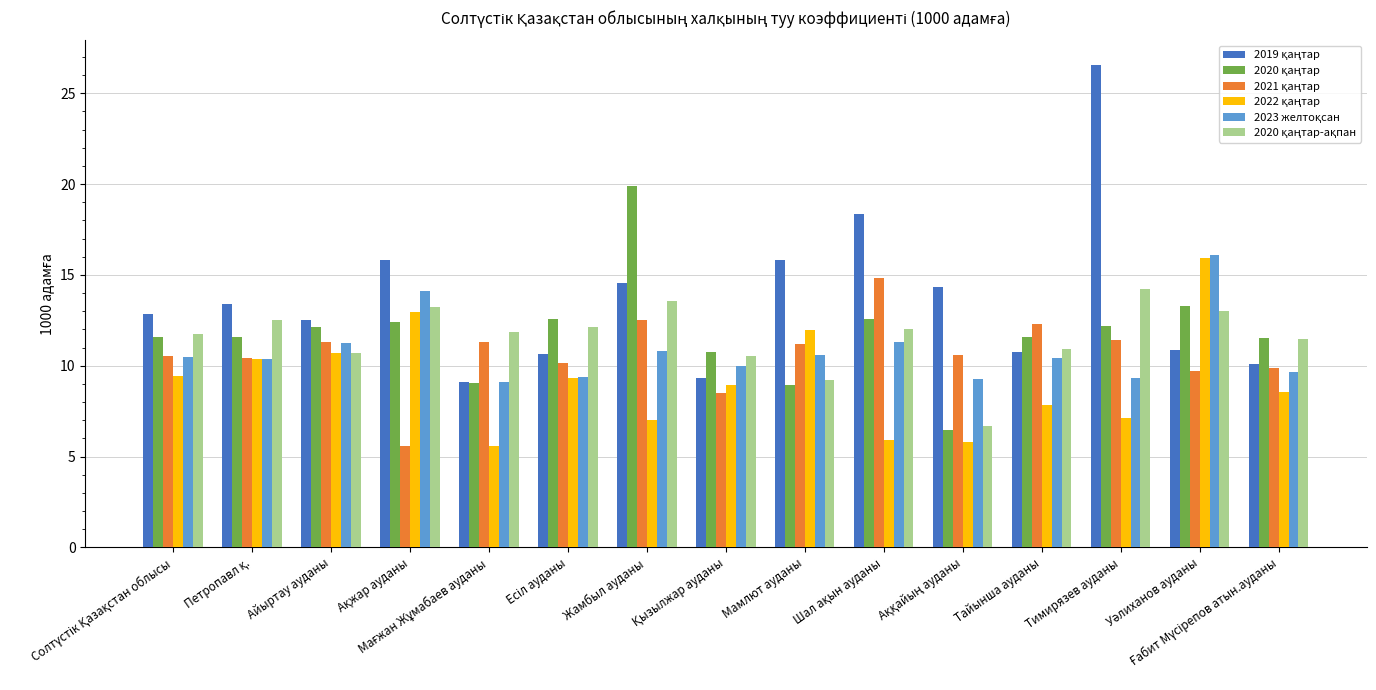

How many bars are there in total?

90